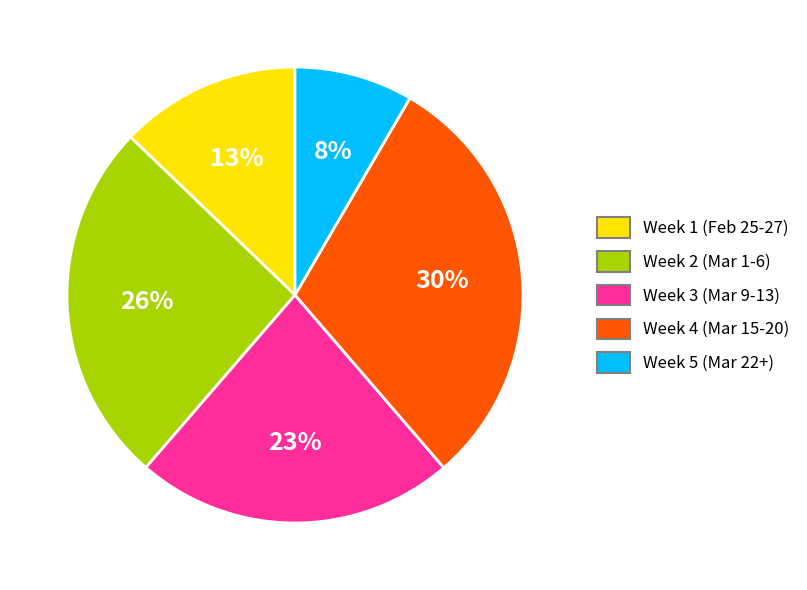

Is there any slice that represents more than half of the pie?

No